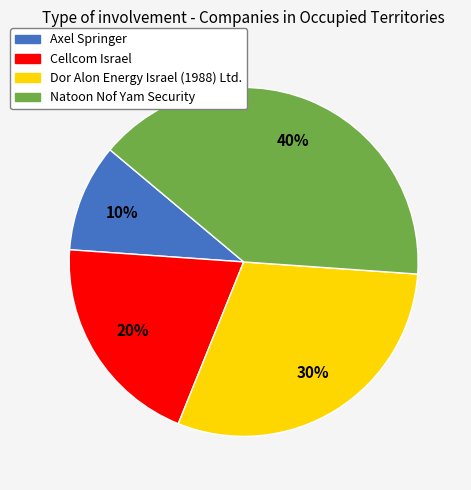

Does Natoon Nof Yam Security represent more than half of the total?

No